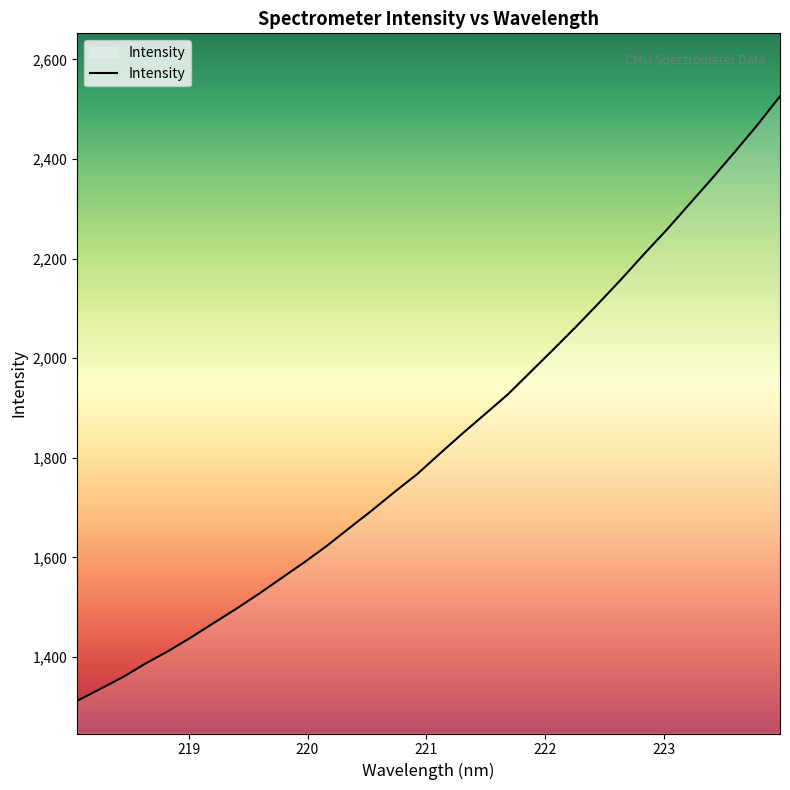

What is the smallest value displayed?

1311.9